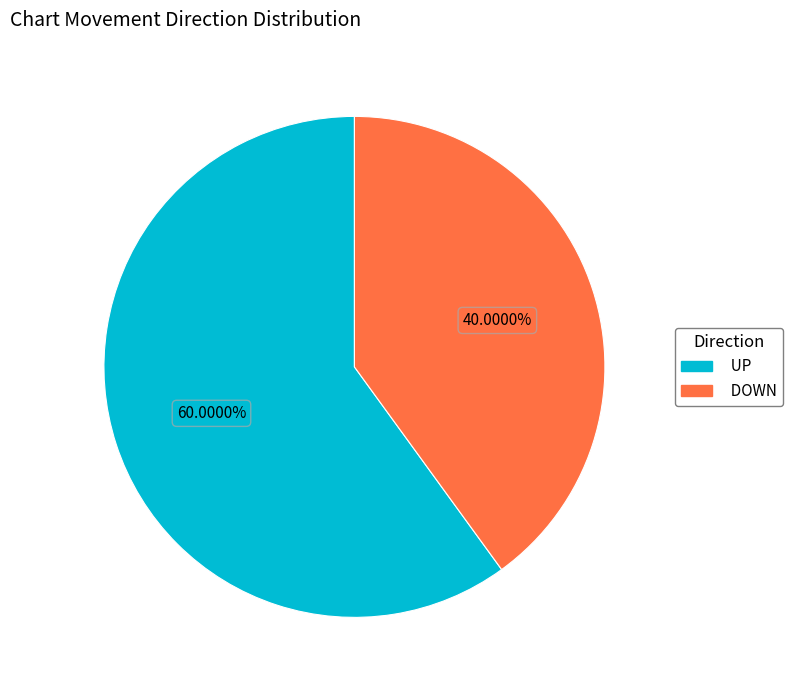

Is there a majority slice in this chart?

Yes